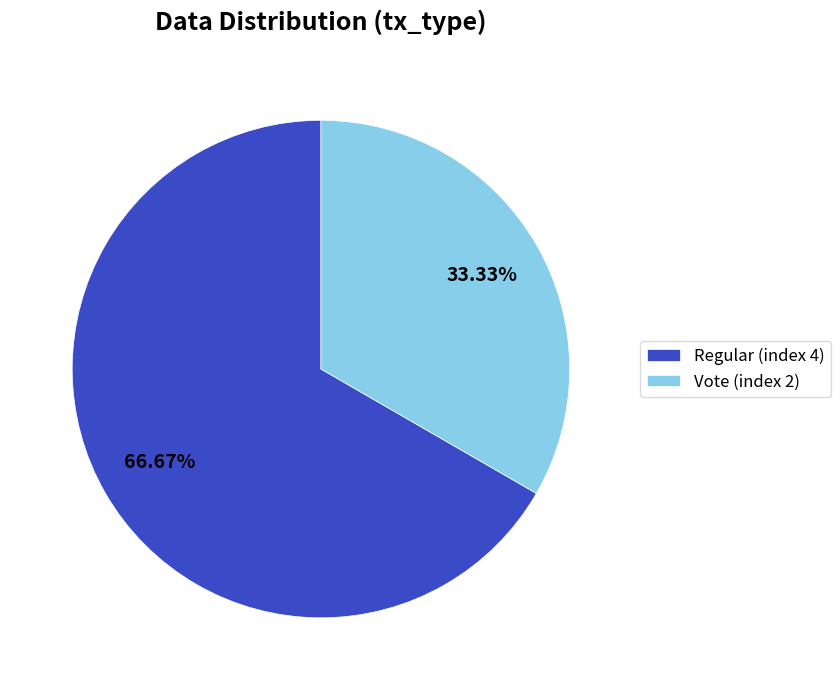

Which slice represents more than half of the pie?

Regular (index 4)